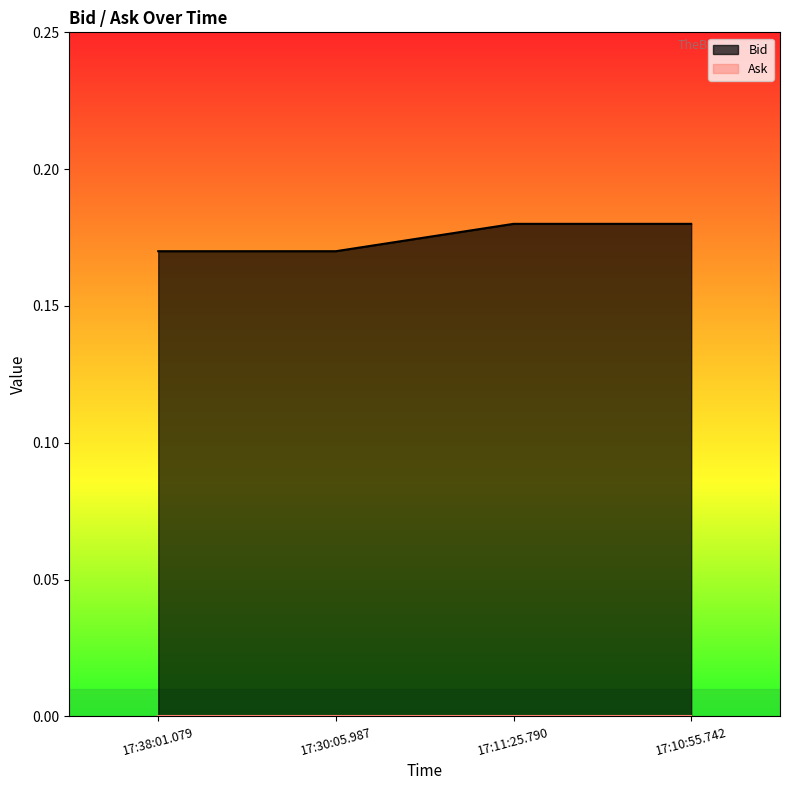

True or false: there are more than 0 points higher than both neighbors.

False